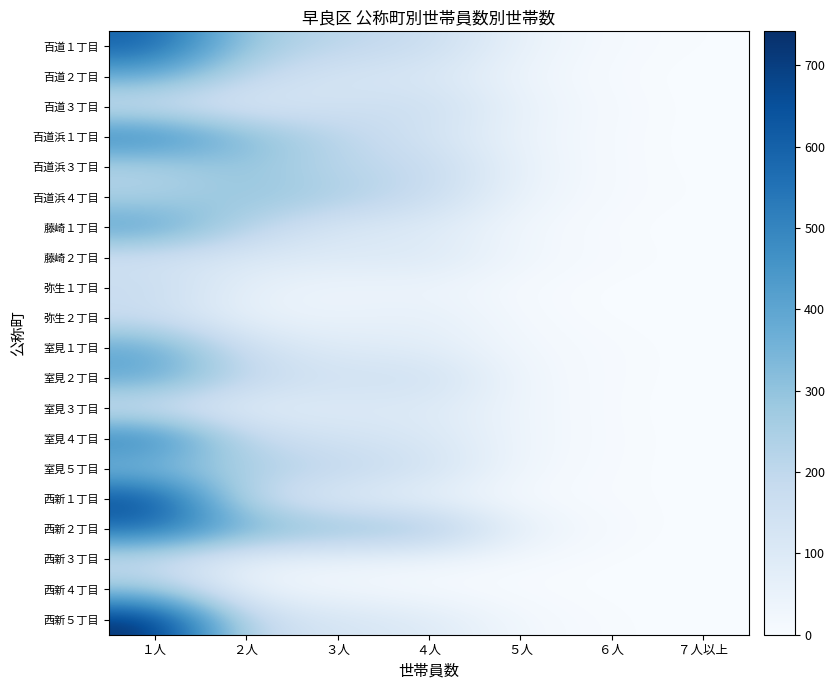

What is the maximum value shown in the chart?

742